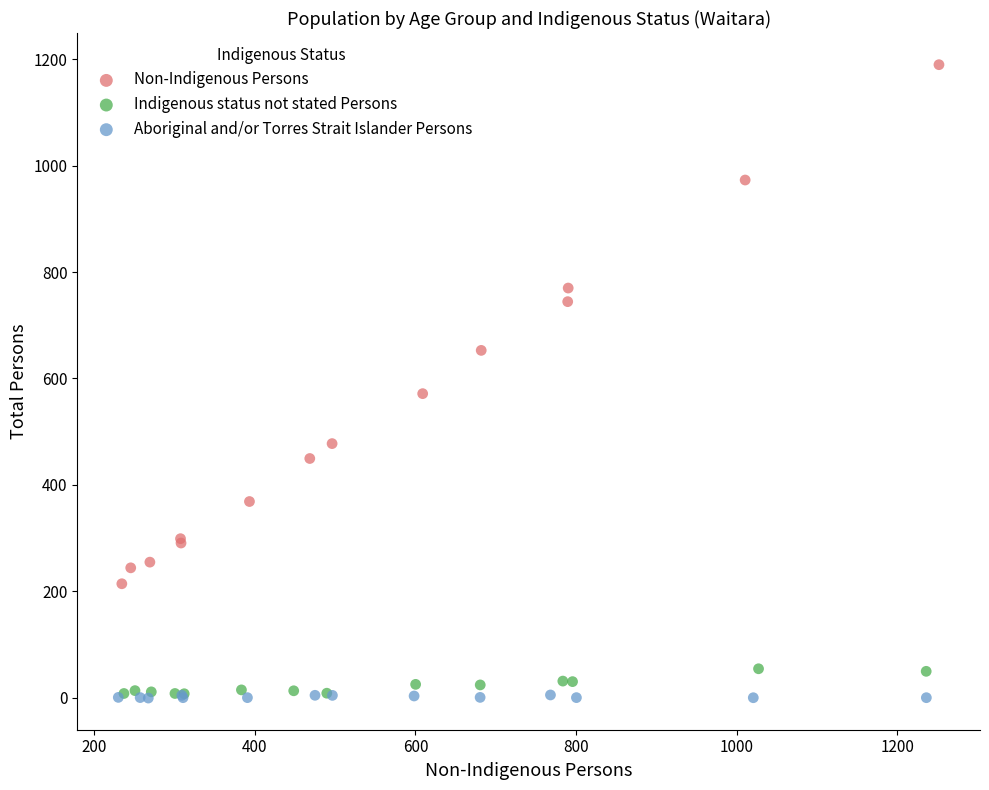

Which series contains the highest Y value?

Non-Indigenous Persons